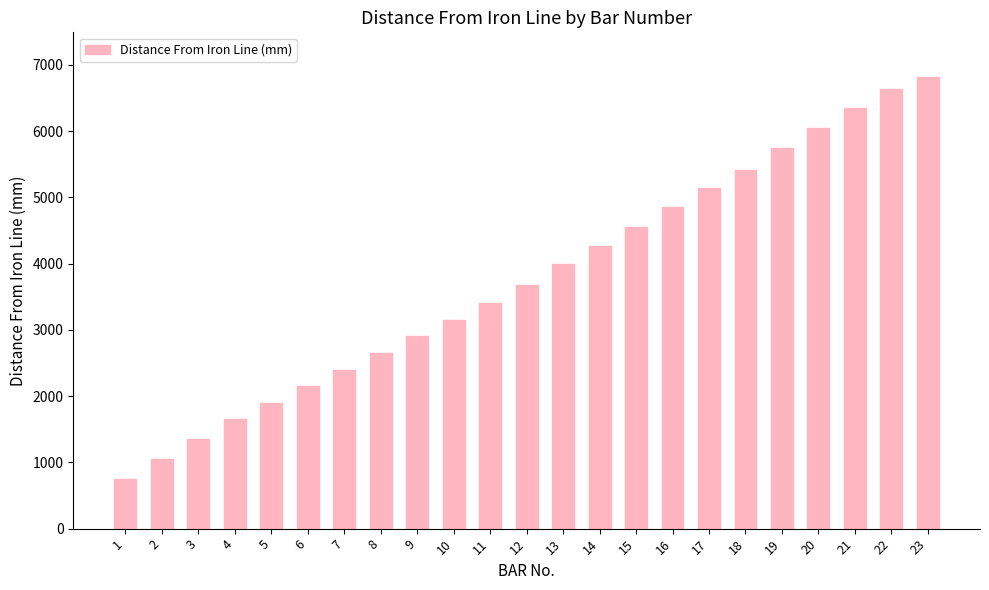

What is the value of the 2nd bar from the left?

1050